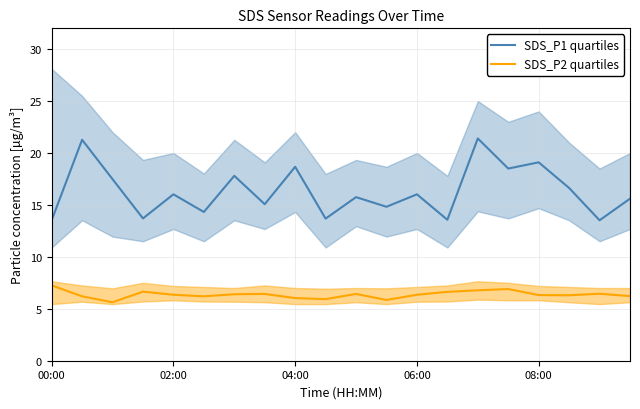

What is the difference between the maximum and second lowest values in the SDS_P1 quartiles series?

7.9